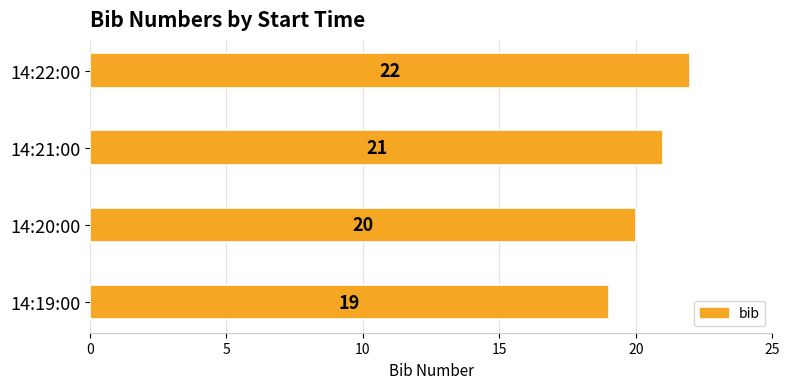

List the labels in order of value, smallest first.

14:19:00, 14:20:00, 14:21:00, 14:22:00